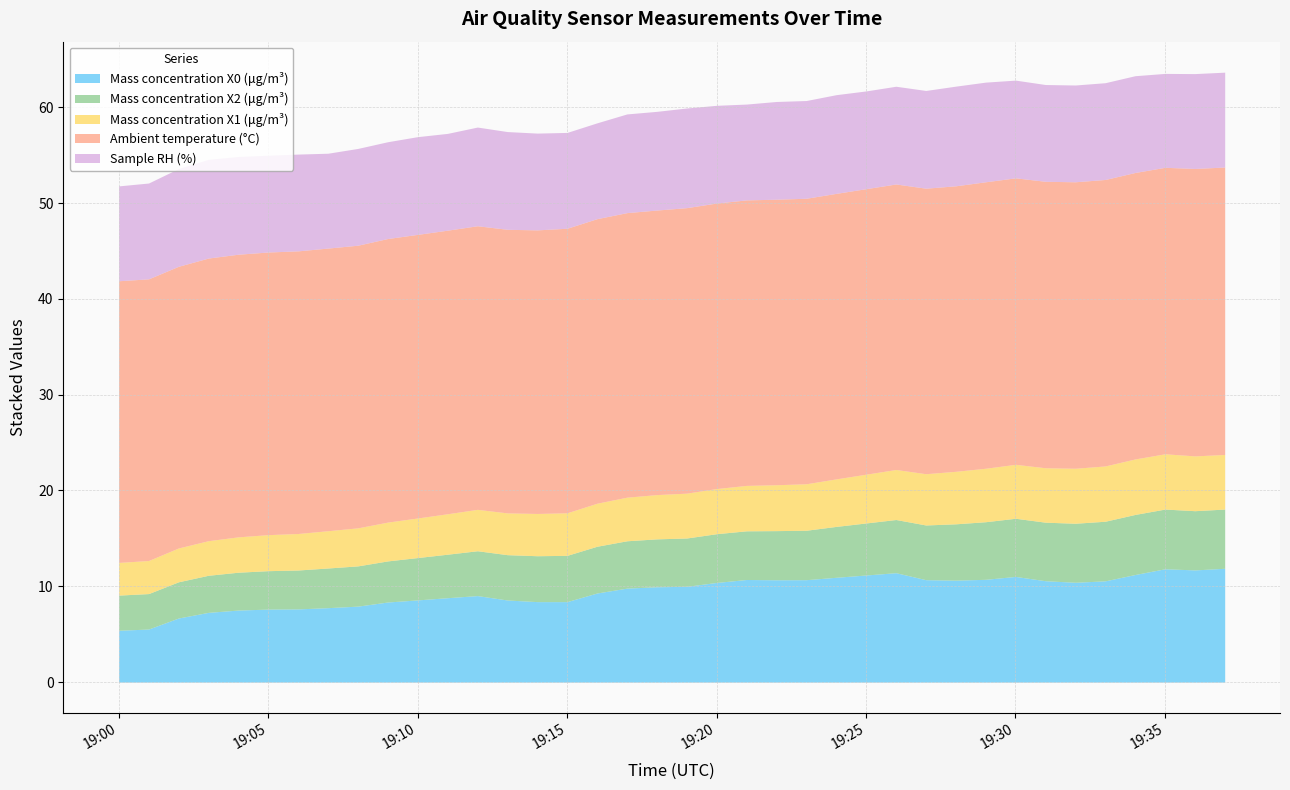

Reading left to right, transcribe all the data shown in this chart.

Mass concentration X0 (μg/m³): 2022-03-02 19:00:00=5.4	2022-03-02 19:01:00=5.5	2022-03-02 19:02:00=6.7	2022-03-02 19:03:00=7.3	2022-03-02 19:04:00=7.5	2022-03-02 19:05:00=7.6	2022-03-02 19:06:00=7.6	2022-03-02 19:07:00=7.8	2022-03-02 19:08:00=7.9	2022-03-02 19:09:00=8.4	2022-03-02 19:10:00=8.6	2022-03-02 19:11:00=8.8	2022-03-02 19:12:00=9.0	2022-03-02 19:13:00=8.6	2022-03-02 19:14:00=8.4	2022-03-02 19:15:00=8.4	2022-03-02 19:16:00=9.3	2022-03-02 19:17:00=9.8	2022-03-02 19:18:00=9.9	2022-03-02 19:19:00=10.0	2022-03-02 19:20:00=10.4	2022-03-02 19:21:00=10.7	2022-03-02 19:22:00=10.7	2022-03-02 19:23:00=10.7	2022-03-02 19:24:00=10.9	2022-03-02 19:25:00=11.2	2022-03-02 19:26:00=11.4	2022-03-02 19:27:00=10.7	2022-03-02 19:28:00=10.6	2022-03-02 19:29:00=10.7	2022-03-02 19:30:00=11.0	2022-03-02 19:31:00=10.6	2022-03-02 19:32:00=10.4	2022-03-02 19:33:00=10.6	2022-03-02 19:34:00=11.2	2022-03-02 19:35:00=11.8	2022-03-02 19:36:00=11.7	2022-03-02 19:37:00=11.9
Mass concentration X2 (μg/m³): 2022-03-02 19:00:00=3.7	2022-03-02 19:01:00=3.7	2022-03-02 19:02:00=3.8	2022-03-02 19:03:00=3.9	2022-03-02 19:04:00=4.0	2022-03-02 19:05:00=4.0	2022-03-02 19:06:00=4.1	2022-03-02 19:07:00=4.1	2022-03-02 19:08:00=4.2	2022-03-02 19:09:00=4.3	2022-03-02 19:10:00=4.4	2022-03-02 19:11:00=4.5	2022-03-02 19:12:00=4.7	2022-03-02 19:13:00=4.7	2022-03-02 19:14:00=4.8	2022-03-02 19:15:00=4.8	2022-03-02 19:16:00=4.9	2022-03-02 19:17:00=4.9	2022-03-02 19:18:00=5.0	2022-03-02 19:19:00=5.0	2022-03-02 19:20:00=5.1	2022-03-02 19:21:00=5.1	2022-03-02 19:22:00=5.1	2022-03-02 19:23:00=5.2	2022-03-02 19:24:00=5.3	2022-03-02 19:25:00=5.4	2022-03-02 19:26:00=5.5	2022-03-02 19:27:00=5.7	2022-03-02 19:28:00=5.9	2022-03-02 19:29:00=6.0	2022-03-02 19:30:00=6.1	2022-03-02 19:31:00=6.1	2022-03-02 19:32:00=6.2	2022-03-02 19:33:00=6.2	2022-03-02 19:34:00=6.3	2022-03-02 19:35:00=6.2	2022-03-02 19:36:00=6.2	2022-03-02 19:37:00=6.2
Mass concentration X1 (μg/m³): 2022-03-02 19:00:00=3.4	2022-03-02 19:01:00=3.5	2022-03-02 19:02:00=3.5	2022-03-02 19:03:00=3.6	2022-03-02 19:04:00=3.7	2022-03-02 19:05:00=3.8	2022-03-02 19:06:00=3.8	2022-03-02 19:07:00=3.9	2022-03-02 19:08:00=4.0	2022-03-02 19:09:00=4.0	2022-03-02 19:10:00=4.1	2022-03-02 19:11:00=4.2	2022-03-02 19:12:00=4.3	2022-03-02 19:13:00=4.4	2022-03-02 19:14:00=4.4	2022-03-02 19:15:00=4.4	2022-03-02 19:16:00=4.5	2022-03-02 19:17:00=4.5	2022-03-02 19:18:00=4.6	2022-03-02 19:19:00=4.7	2022-03-02 19:20:00=4.7	2022-03-02 19:21:00=4.7	2022-03-02 19:22:00=4.8	2022-03-02 19:23:00=4.8	2022-03-02 19:24:00=5.0	2022-03-02 19:25:00=5.1	2022-03-02 19:26:00=5.2	2022-03-02 19:27:00=5.3	2022-03-02 19:28:00=5.5	2022-03-02 19:29:00=5.6	2022-03-02 19:30:00=5.6	2022-03-02 19:31:00=5.7	2022-03-02 19:32:00=5.7	2022-03-02 19:33:00=5.8	2022-03-02 19:34:00=5.8	2022-03-02 19:35:00=5.8	2022-03-02 19:36:00=5.7	2022-03-02 19:37:00=5.7
Ambient temperature (°C): 2022-03-02 19:00:00=29.4	2022-03-02 19:01:00=29.4	2022-03-02 19:02:00=29.4	2022-03-02 19:03:00=29.5	2022-03-02 19:04:00=29.5	2022-03-02 19:05:00=29.5	2022-03-02 19:06:00=29.5	2022-03-02 19:07:00=29.5	2022-03-02 19:08:00=29.5	2022-03-02 19:09:00=29.6	2022-03-02 19:10:00=29.6	2022-03-02 19:11:00=29.6	2022-03-02 19:12:00=29.6	2022-03-02 19:13:00=29.6	2022-03-02 19:14:00=29.6	2022-03-02 19:15:00=29.7	2022-03-02 19:16:00=29.7	2022-03-02 19:17:00=29.7	2022-03-02 19:18:00=29.7	2022-03-02 19:19:00=29.8	2022-03-02 19:20:00=29.8	2022-03-02 19:21:00=29.8	2022-03-02 19:22:00=29.8	2022-03-02 19:23:00=29.8	2022-03-02 19:24:00=29.8	2022-03-02 19:25:00=29.8	2022-03-02 19:26:00=29.8	2022-03-02 19:27:00=29.8	2022-03-02 19:28:00=29.8	2022-03-02 19:29:00=29.9	2022-03-02 19:30:00=29.9	2022-03-02 19:31:00=29.9	2022-03-02 19:32:00=29.9	2022-03-02 19:33:00=29.9	2022-03-02 19:34:00=29.9	2022-03-02 19:35:00=29.9	2022-03-02 19:36:00=30.0	2022-03-02 19:37:00=30.0
Sample RH (%): 2022-03-02 19:00:00=9.9	2022-03-02 19:01:00=10.0	2022-03-02 19:02:00=10.2	2022-03-02 19:03:00=10.3	2022-03-02 19:04:00=10.2	2022-03-02 19:05:00=10.1	2022-03-02 19:06:00=10.1	2022-03-02 19:07:00=9.9	2022-03-02 19:08:00=10.1	2022-03-02 19:09:00=10.1	2022-03-02 19:10:00=10.2	2022-03-02 19:11:00=10.1	2022-03-02 19:12:00=10.3	2022-03-02 19:13:00=10.2	2022-03-02 19:14:00=10.1	2022-03-02 19:15:00=10.0	2022-03-02 19:16:00=10.0	2022-03-02 19:17:00=10.3	2022-03-02 19:18:00=10.3	2022-03-02 19:19:00=10.4	2022-03-02 19:20:00=10.2	2022-03-02 19:21:00=10.0	2022-03-02 19:22:00=10.2	2022-03-02 19:23:00=10.2	2022-03-02 19:24:00=10.3	2022-03-02 19:25:00=10.2	2022-03-02 19:26:00=10.2	2022-03-02 19:27:00=10.2	2022-03-02 19:28:00=10.4	2022-03-02 19:29:00=10.4	2022-03-02 19:30:00=10.2	2022-03-02 19:31:00=10.1	2022-03-02 19:32:00=10.1	2022-03-02 19:33:00=10.1	2022-03-02 19:34:00=10.1	2022-03-02 19:35:00=9.8	2022-03-02 19:36:00=9.9	2022-03-02 19:37:00=9.9